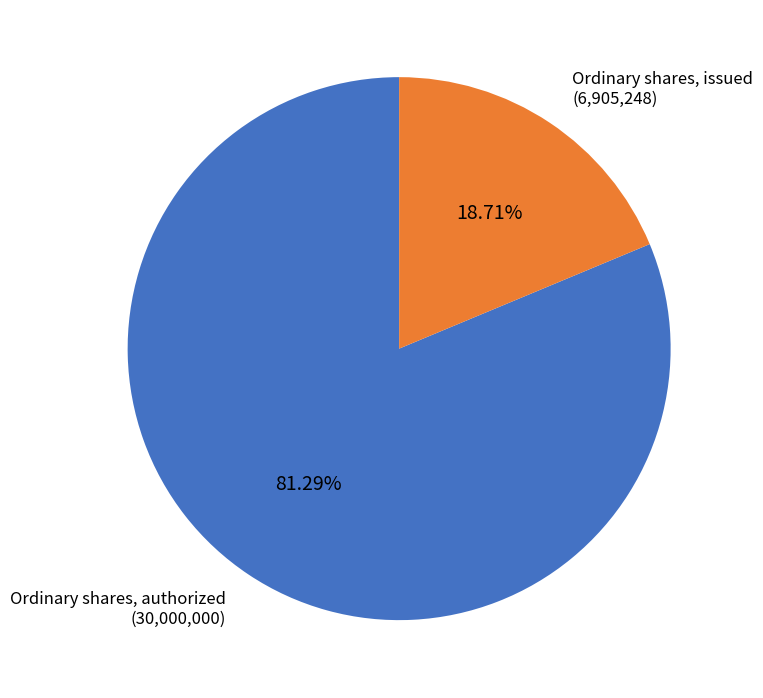

Count the number of slices in the pie.

2